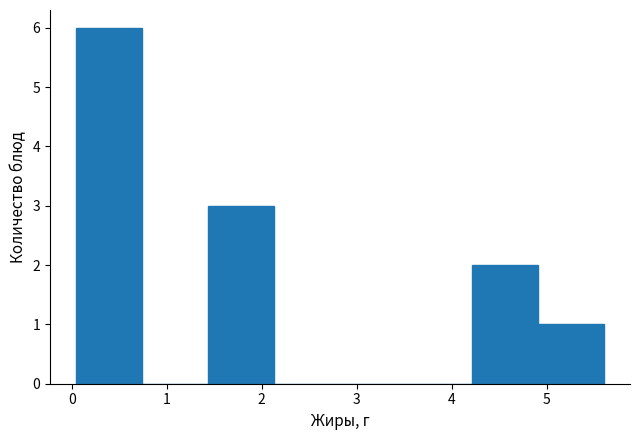

How tall is the bar that spans 0.1 to 0.7 on the x-axis? Neither the bar edges nor the heights are printed on the chart, so give them approximately, as read against the axes.

6